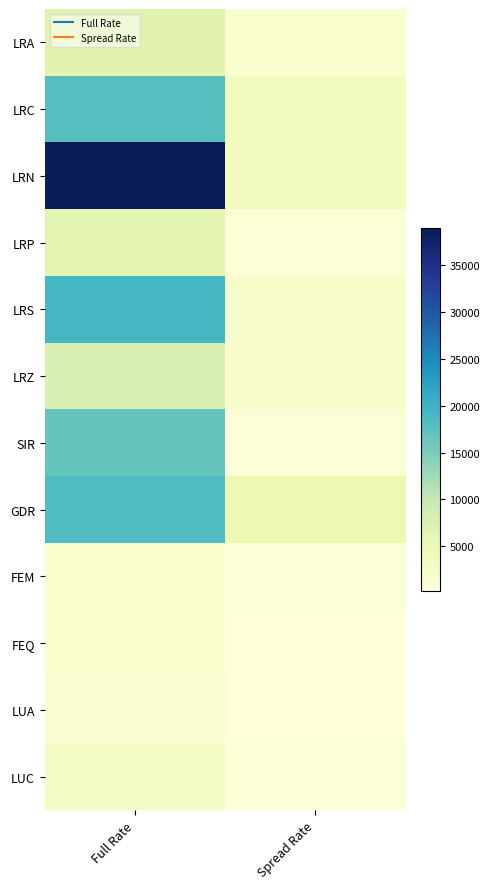

What is the greatest value displayed?

38982